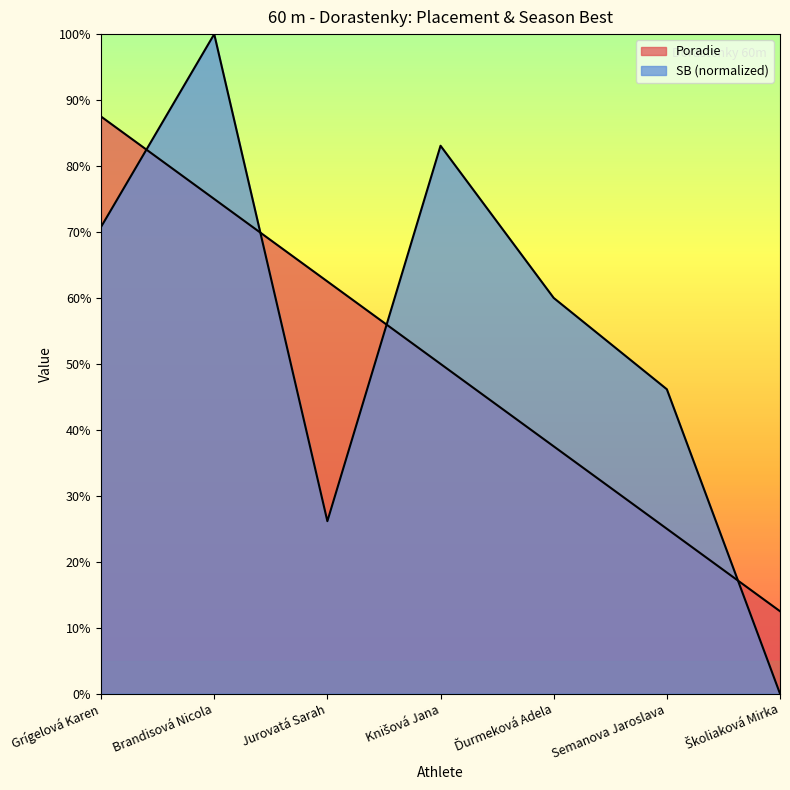

Does the chart display data point markers on the line(s)?

No